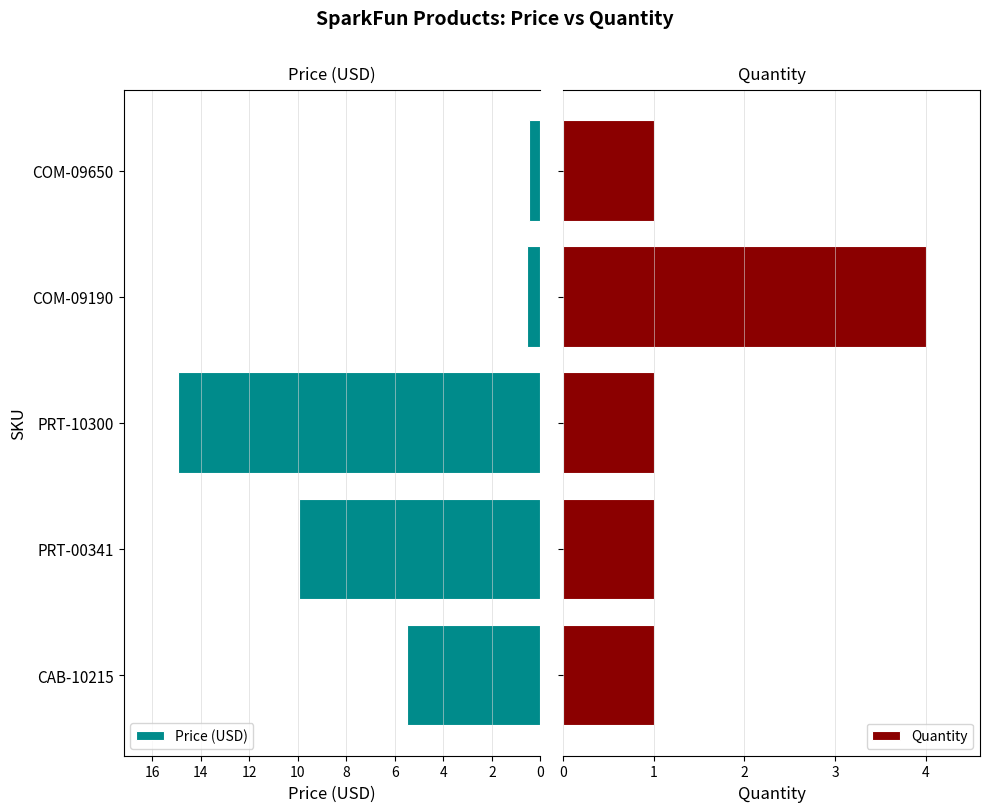

What is the minimum value shown in the chart?

0.5